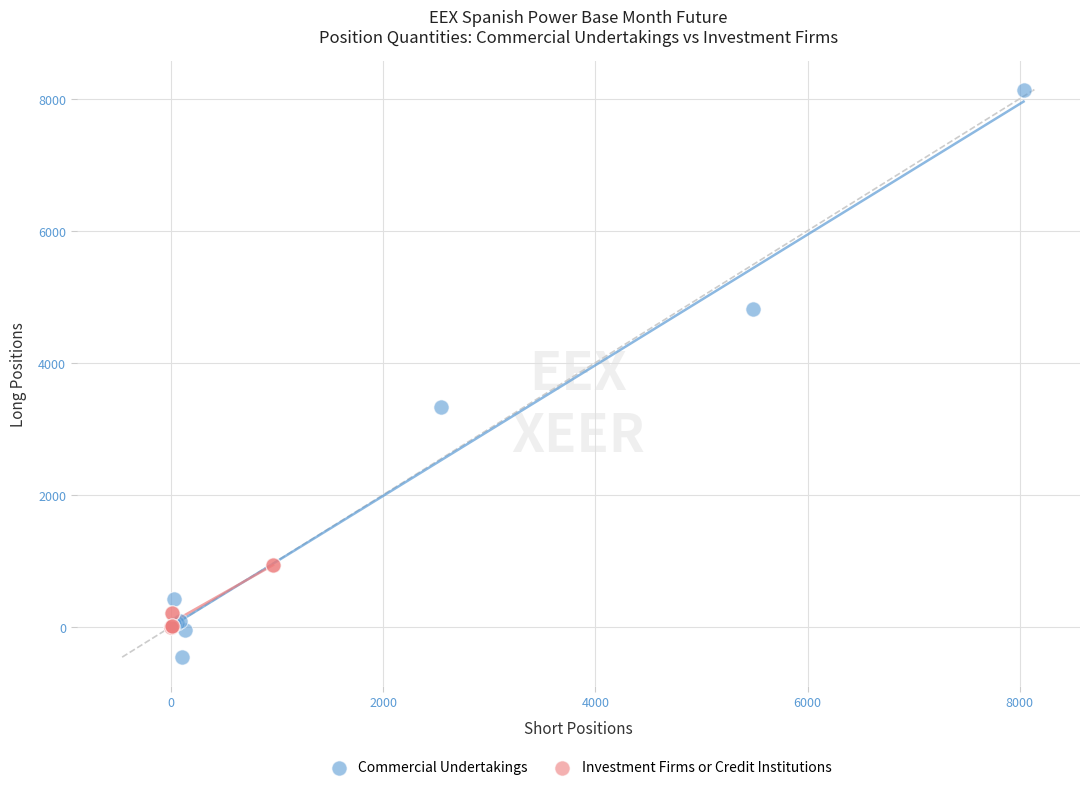

Which series reaches the maximum Y coordinate?

Commercial Undertakings